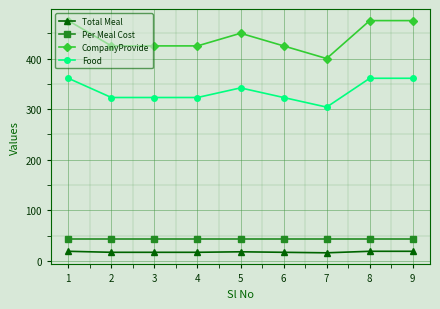

What is the maximum value shown in the chart?

475